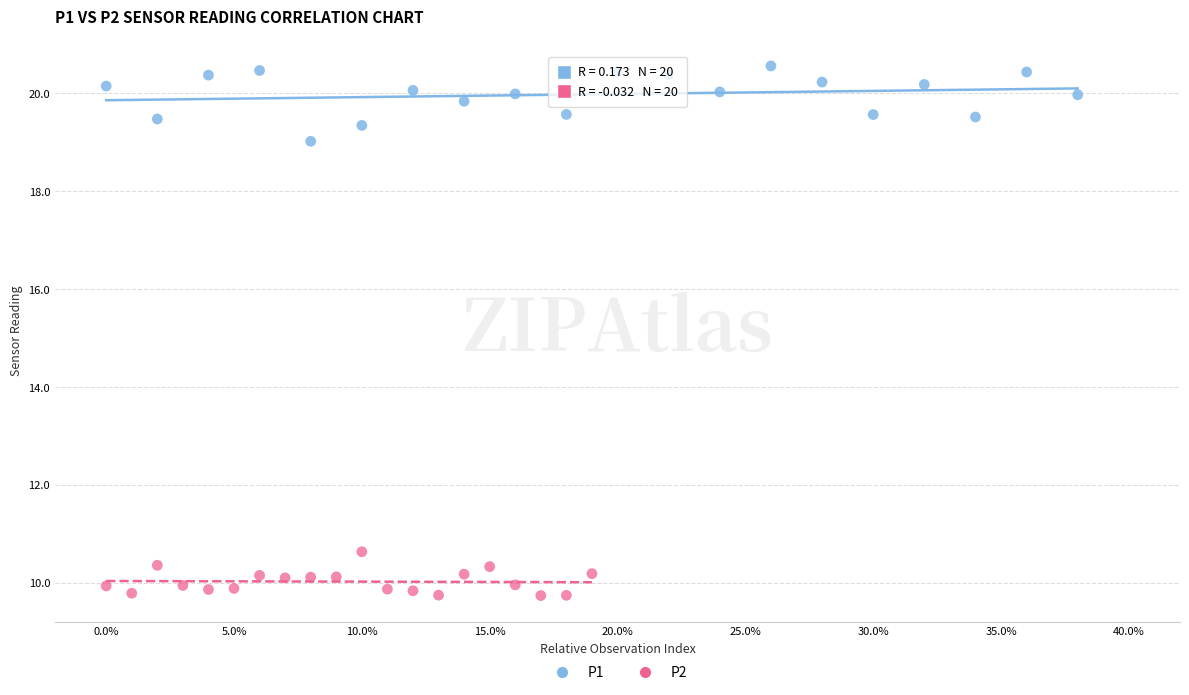

Which series reaches the maximum Y coordinate?

P1